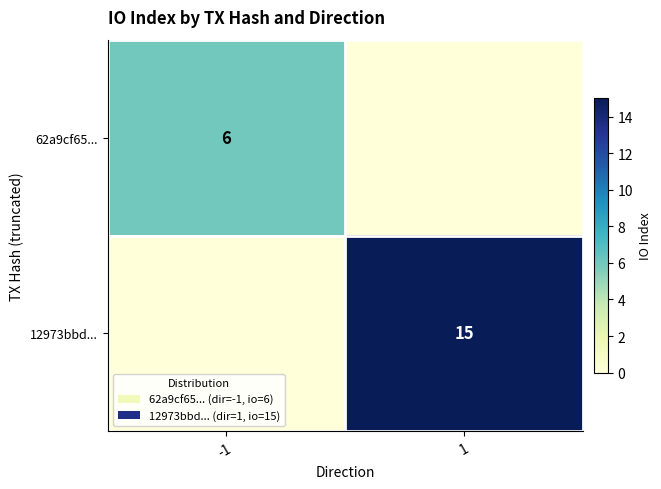

Is it true that 62a9cf65... equals 6 at -1?

True